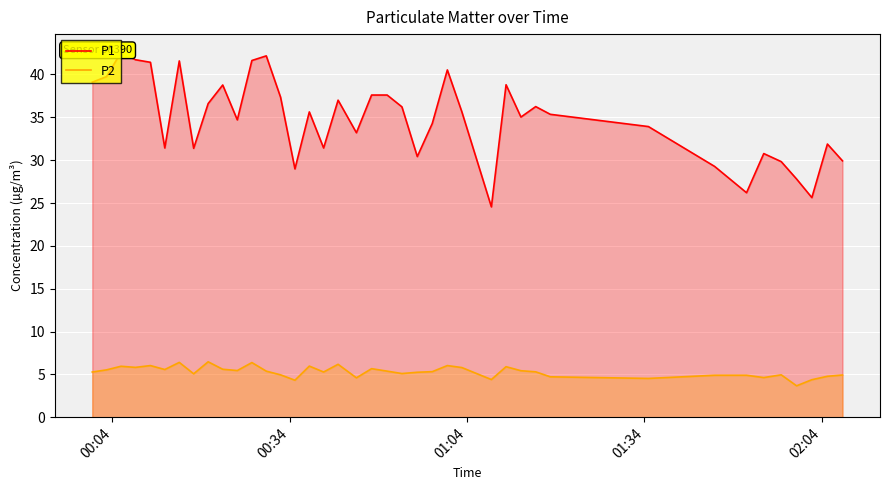

True or false: P2 and P1 intersect in this chart.

False